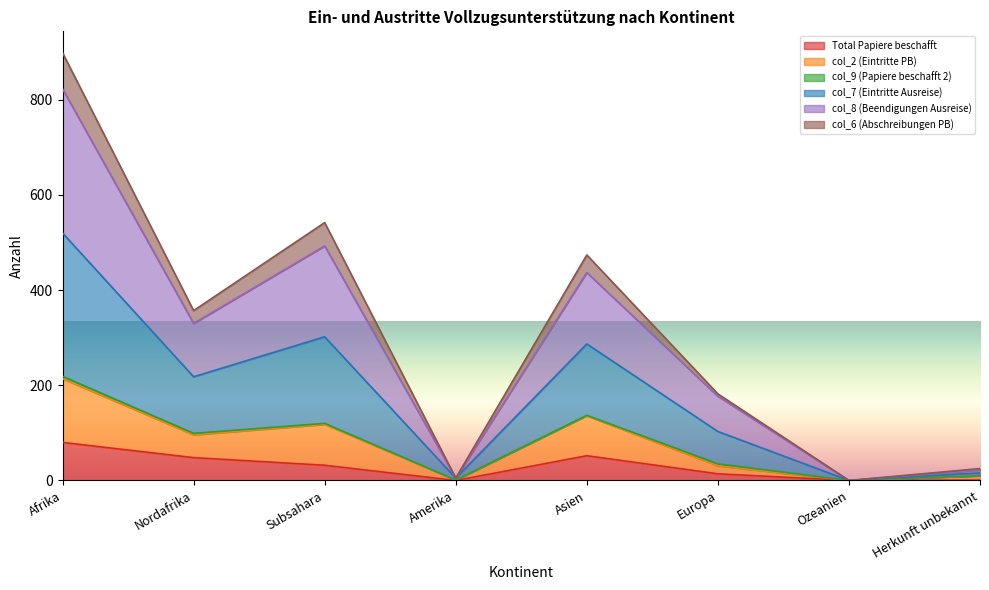

What position from the right is Europa?

3